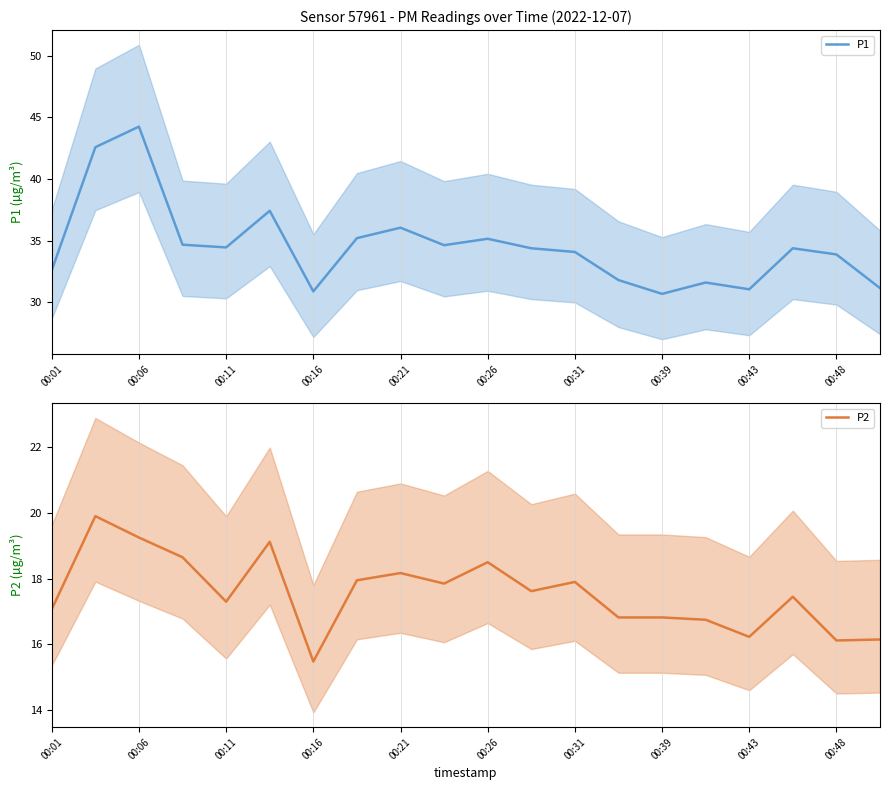

True or false: P2 has a value of 4.6 at 00:48.

False